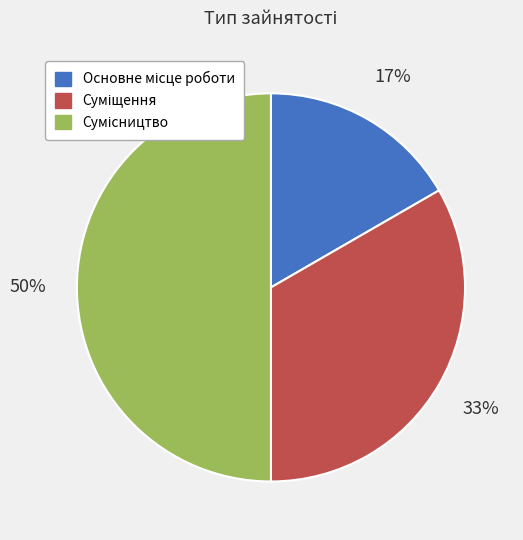

To the nearest percent, what is the average slice percentage?

33%